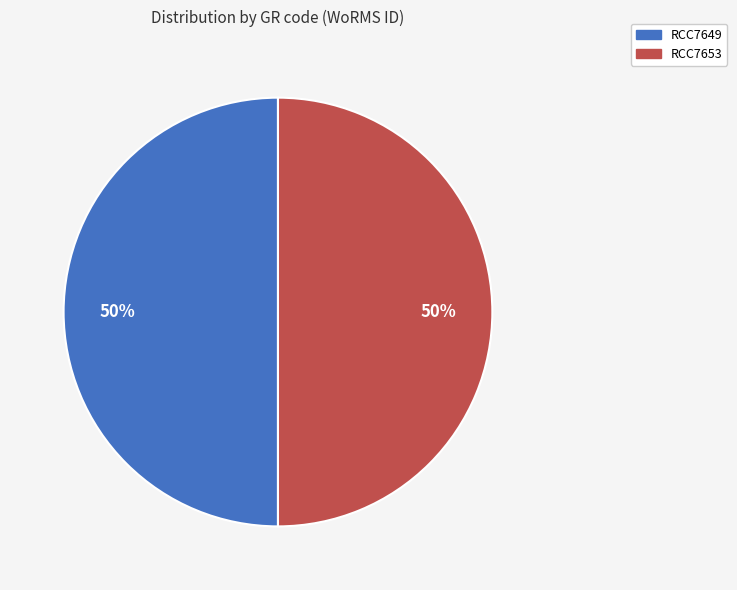

To the nearest percent, what is the combined percentage of RCC7649 and RCC7653?

100%